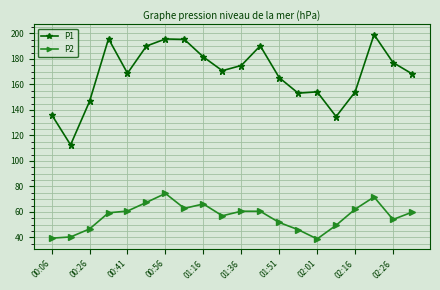

Which series has the largest total across all categories?

P1